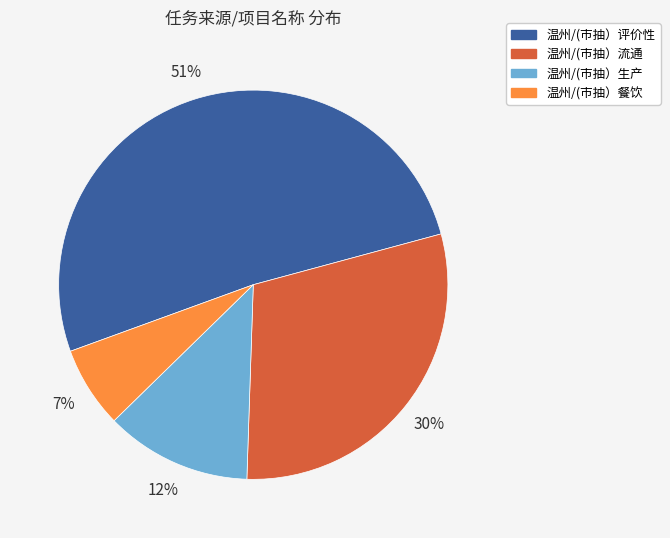

To the nearest percent, what is the combined percentage of 温州/(市抽）餐饮 and 温州/(市抽）评价性?

58%